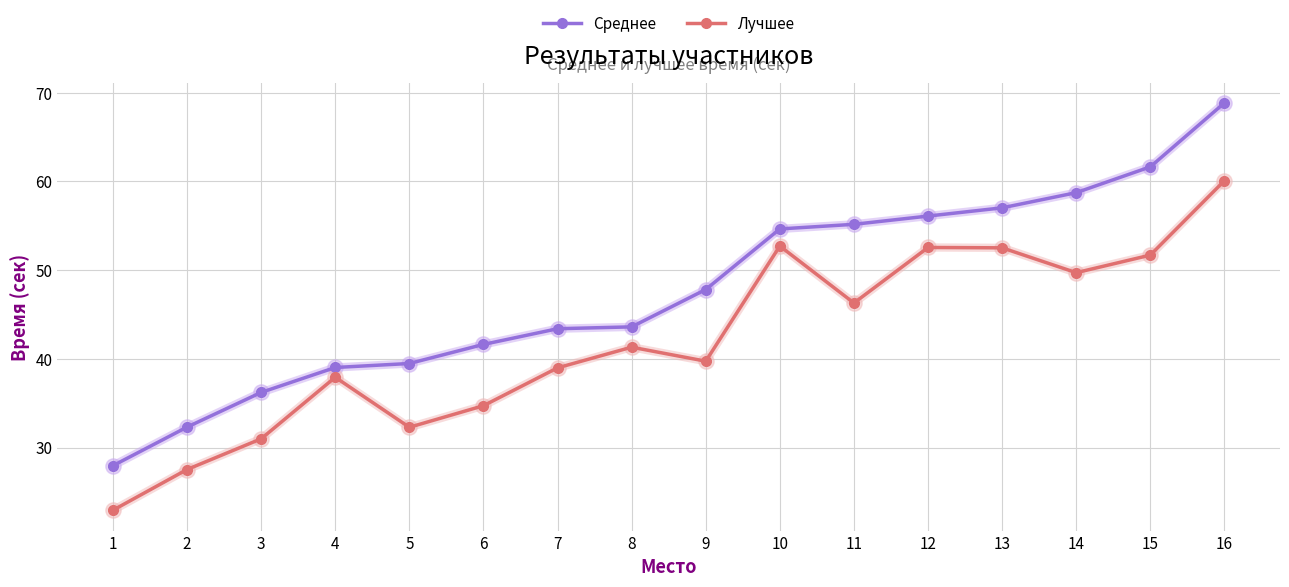

Which category has the highest value across all series?

16